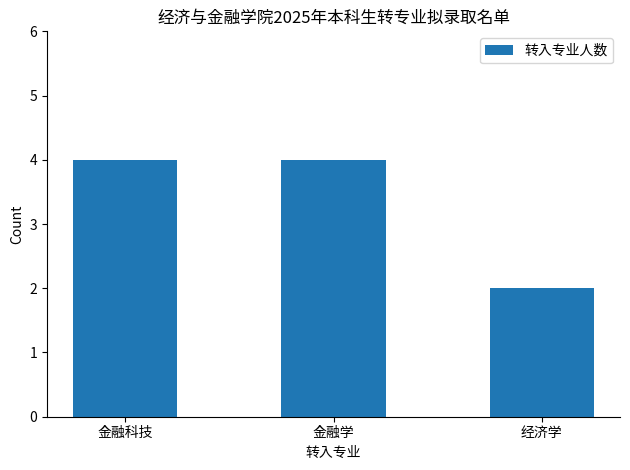

True or false: the data shows 1 at 经济学.

False